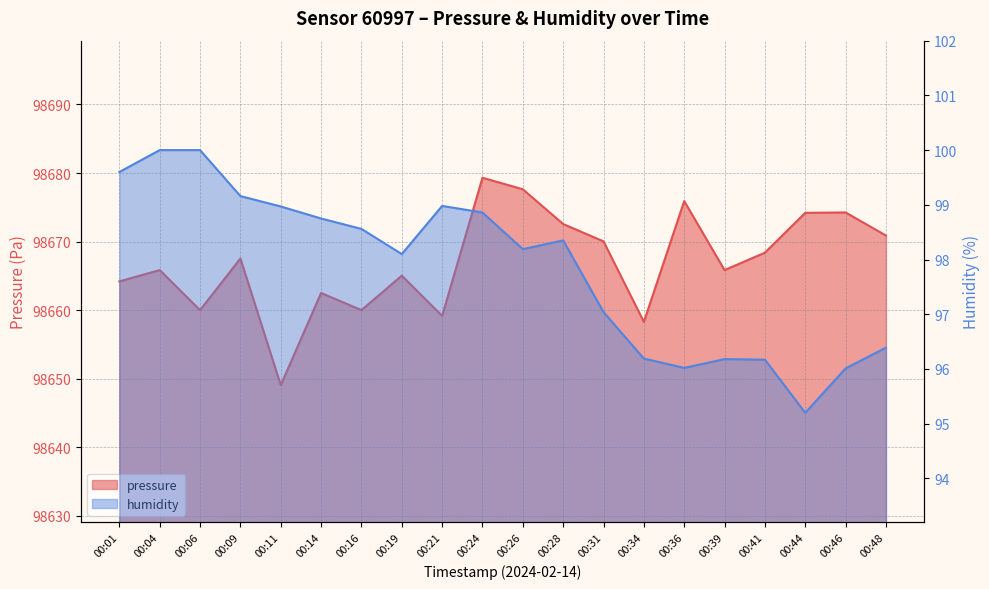

What is the difference between the maximum and minimum values in the pressure series?

30.2